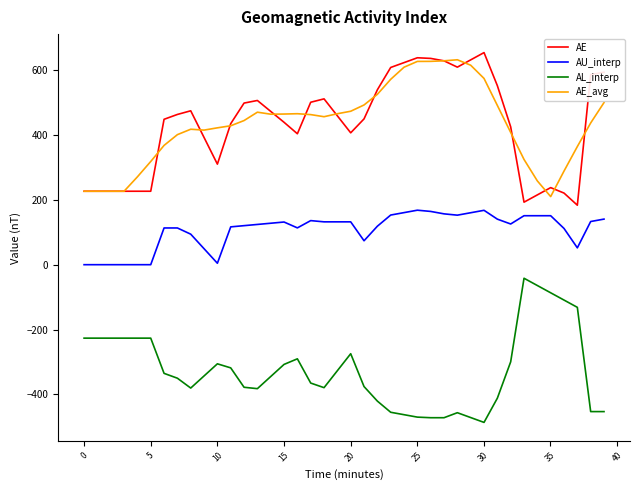

What is the maximum value for AE_avg?

631.7